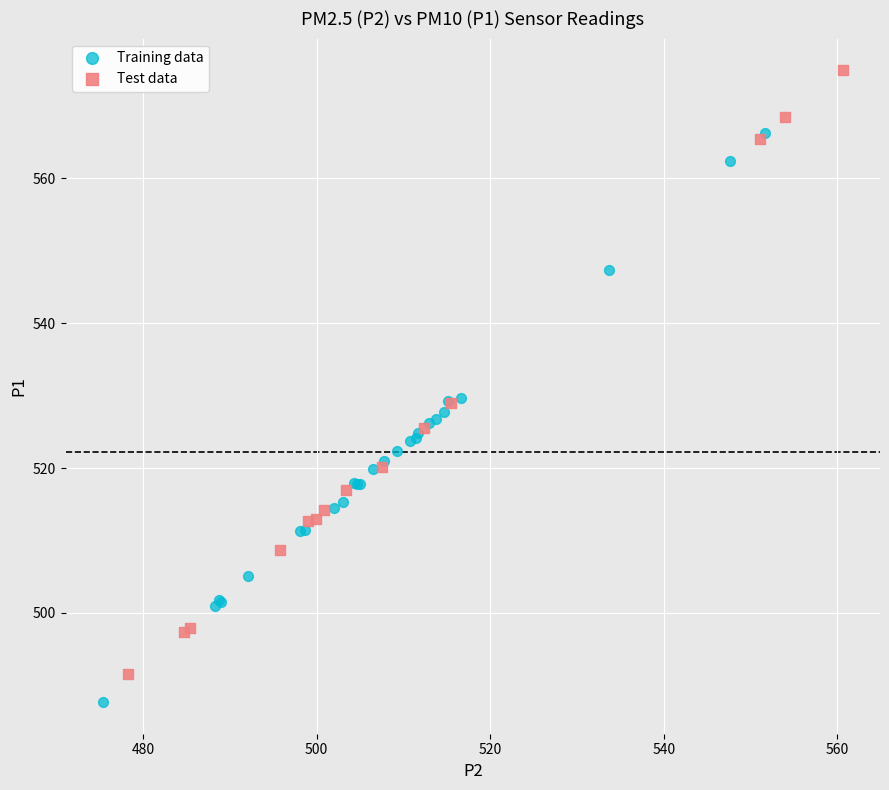

Which series reaches the maximum Y coordinate?

Test data